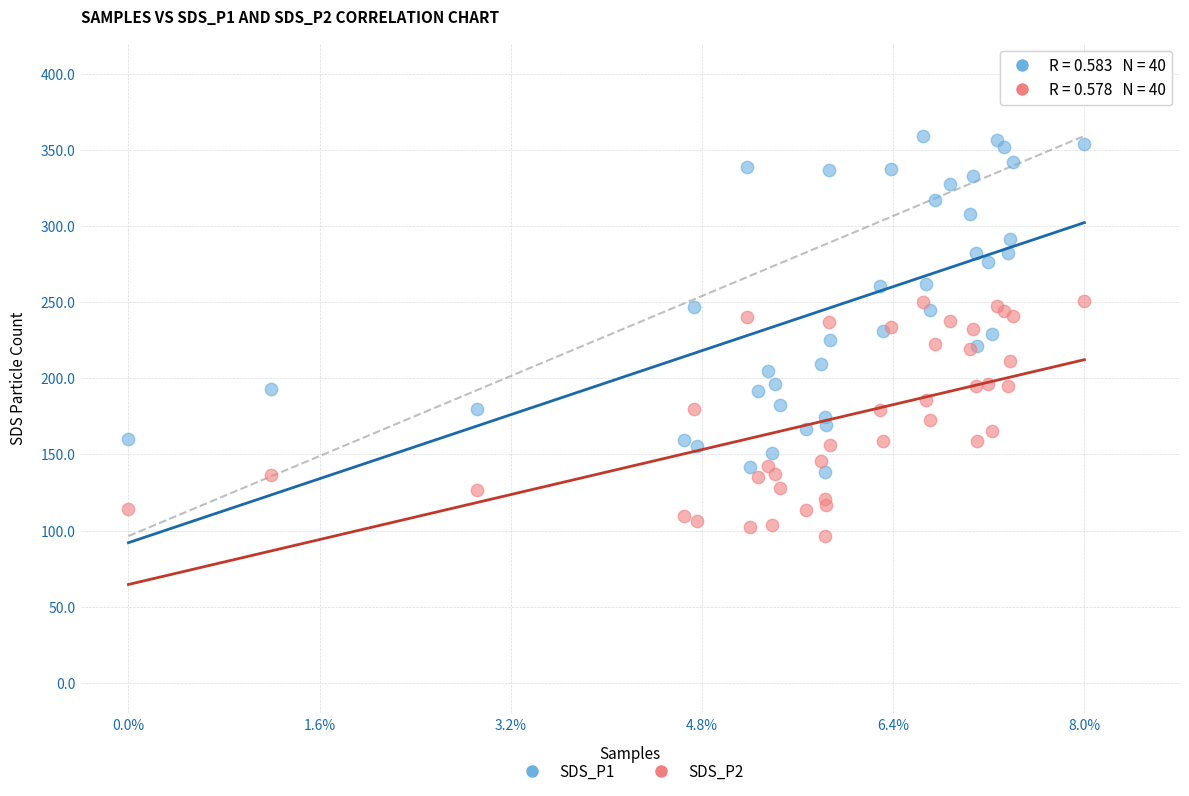

Which series contains the lowest Y value?

SDS_P2